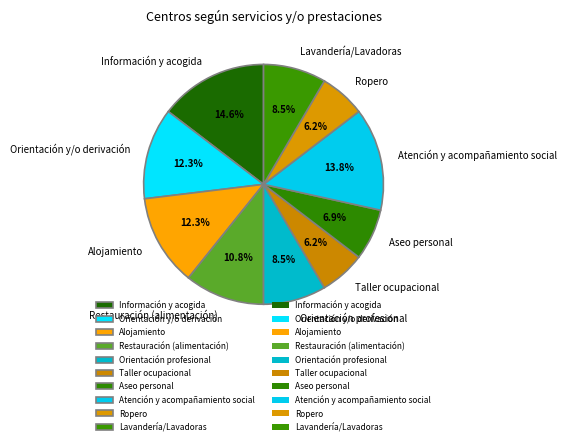

How many slices are in this pie chart?

10